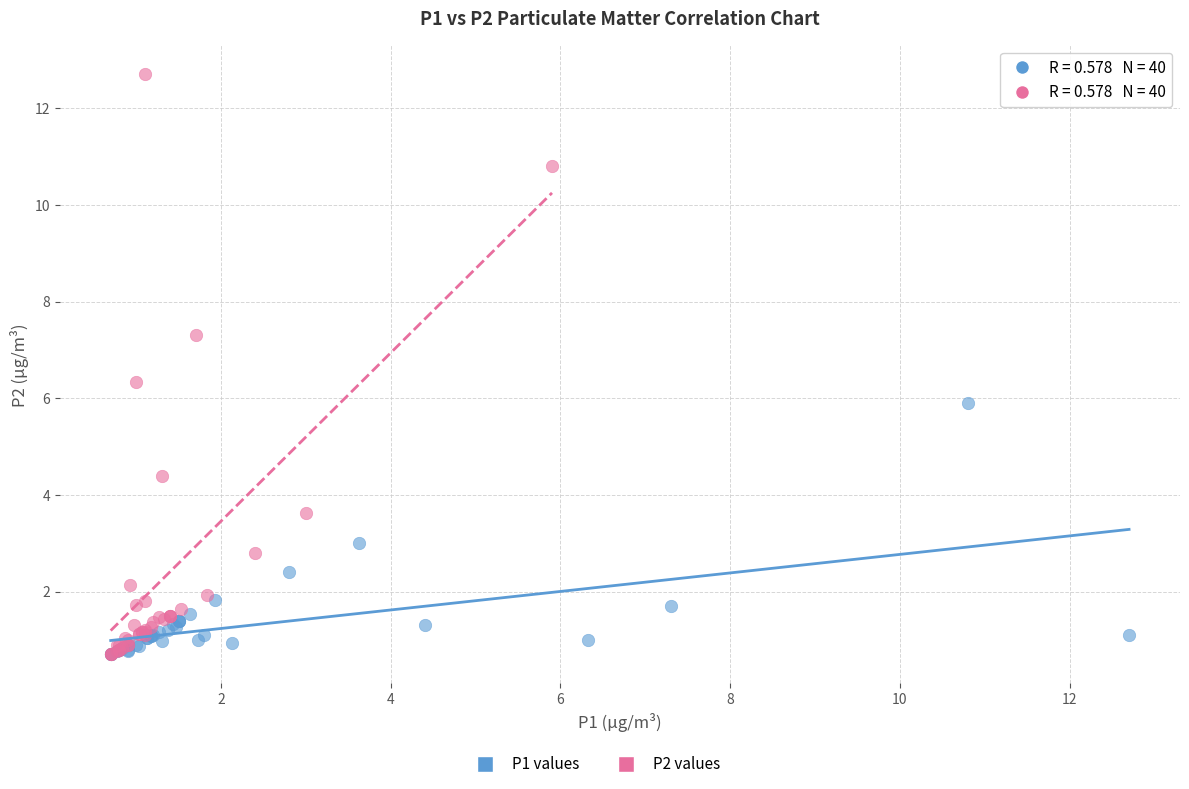

Which series has the widest spread of Y values?

P2 values